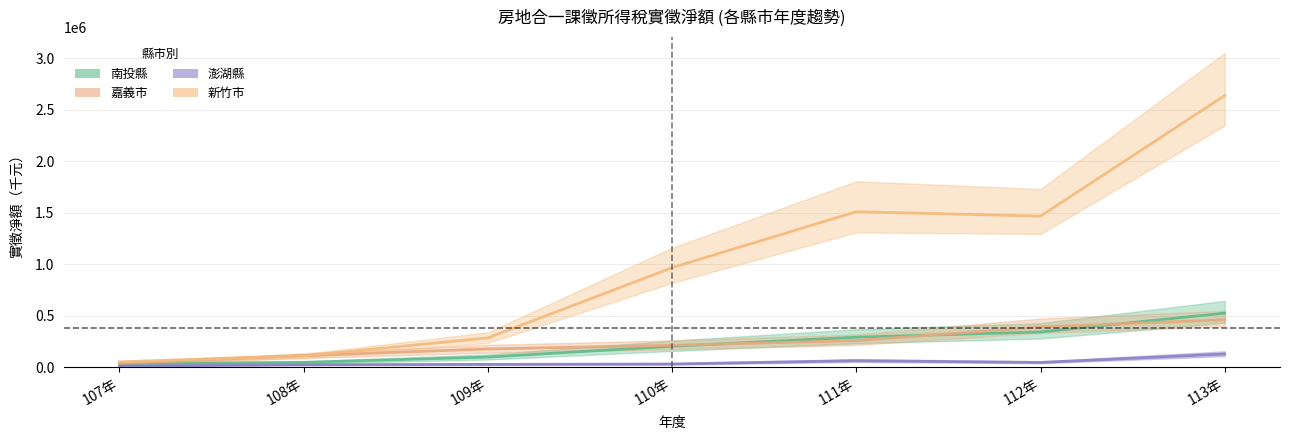

What are all the series names shown in the legend?

南投縣, 嘉義市, 澎湖縣, 新竹市